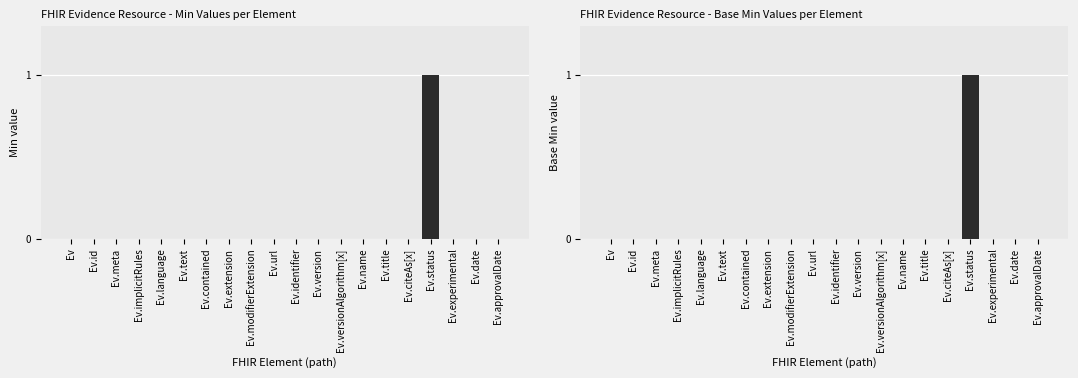

At how many categories does at least one series exceed 0?

1